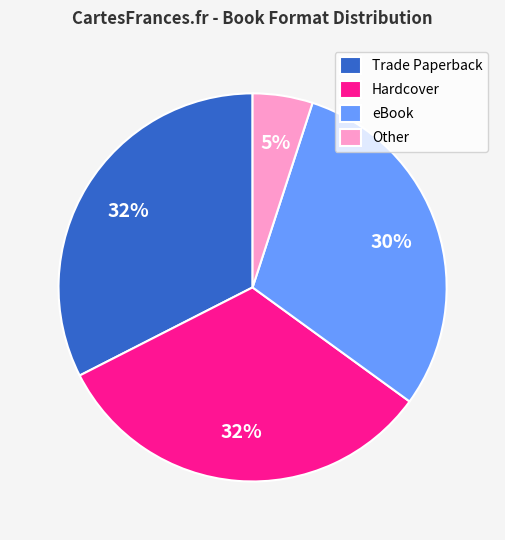

Is Other the majority of the pie?

No